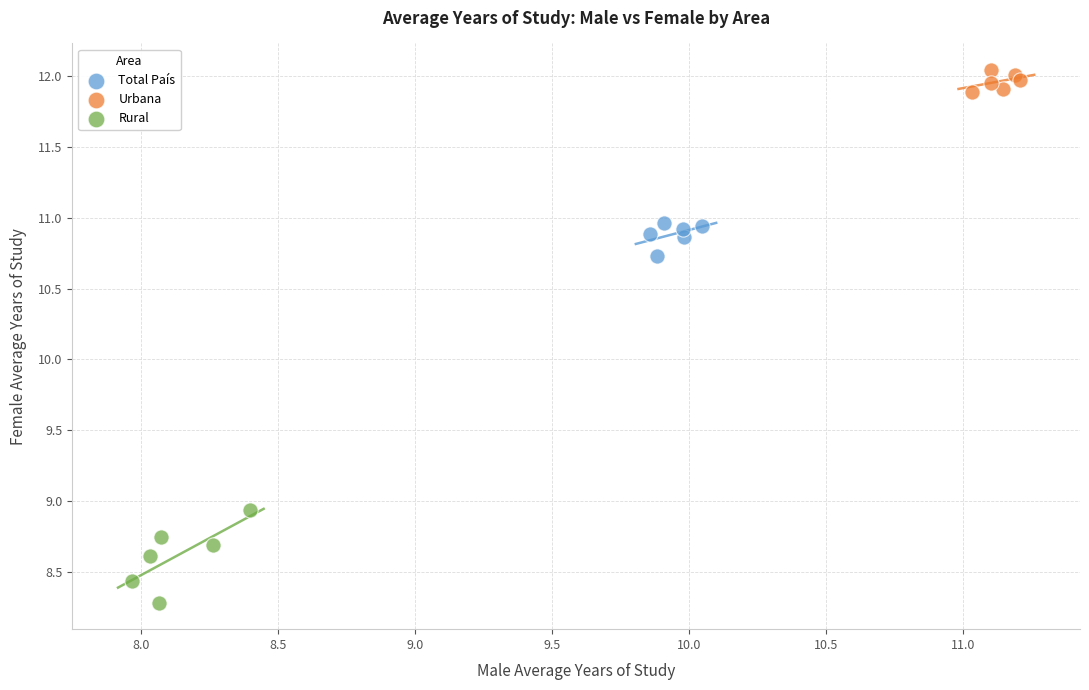

Which series contains the lowest Y value?

Rural